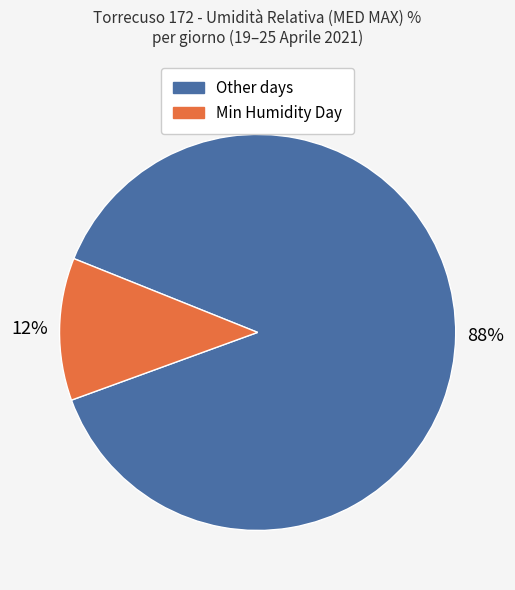

Is there any slice that represents more than half of the pie?

Yes